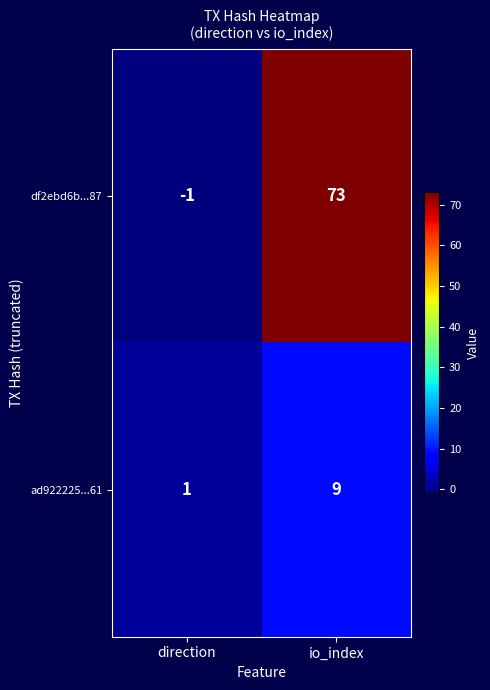

Which series has the largest total across all categories?

df2ebd6b...87